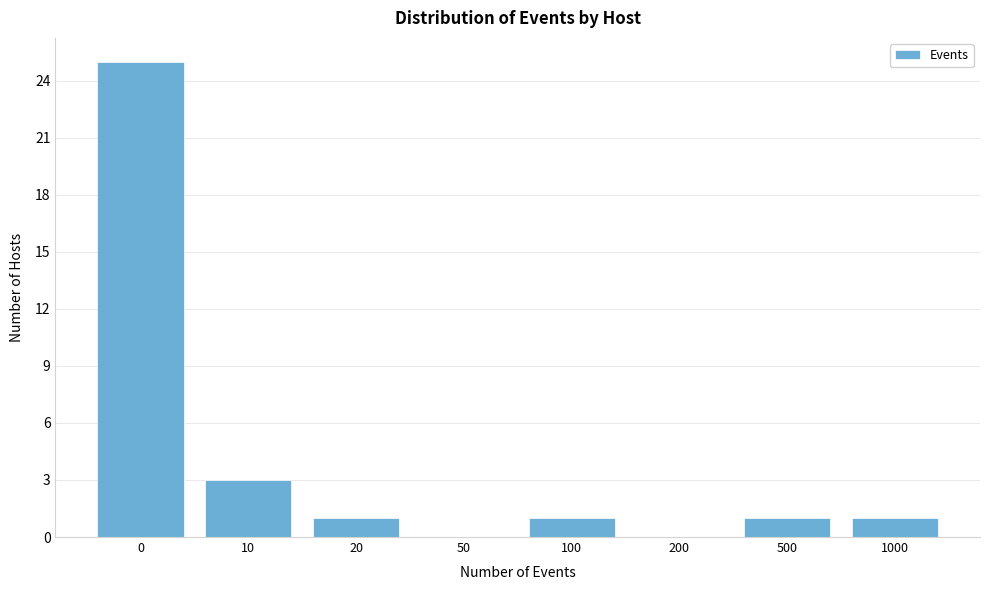

Reading left to right, transcribe all the data shown in this chart.

0=25	10=3	20=1	50=0	100=1	200=0	500=1	1000=1